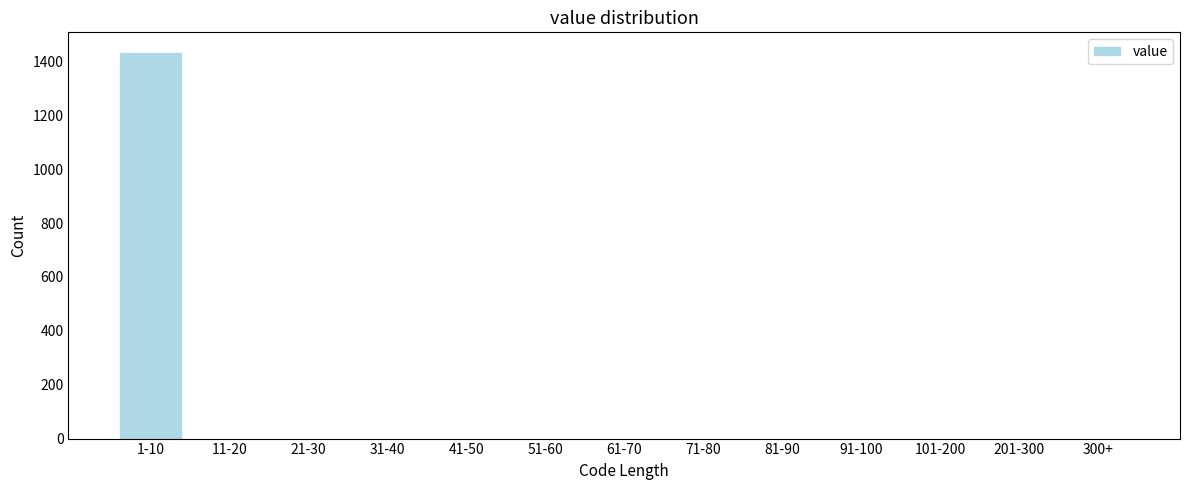

Reading left to right, extract all data points from this chart.

1-10=1436	11-20=0	21-30=0	31-40=0	41-50=0	51-60=0	61-70=0	71-80=0	81-90=0	91-100=0	101-200=0	201-300=0	300+=0